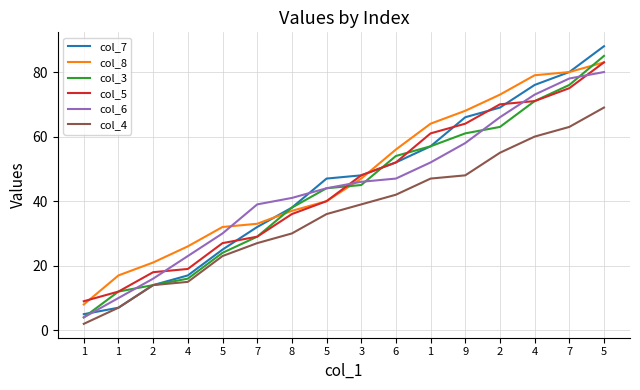

At which label does col_5 reach its minimum?

1